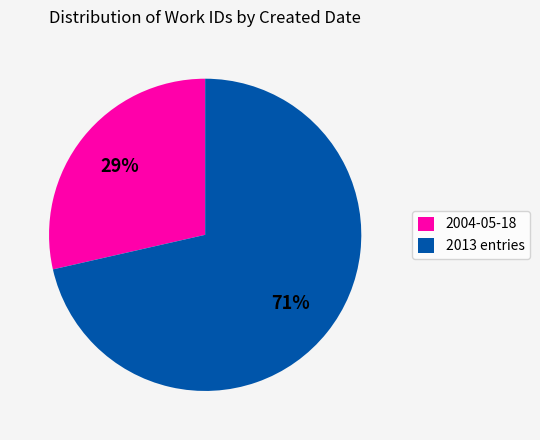

Which slice represents more than half of the pie?

2013 entries